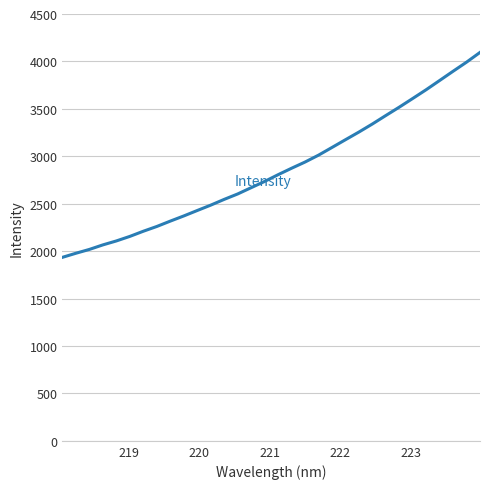

What is the greatest value displayed?

4095.4